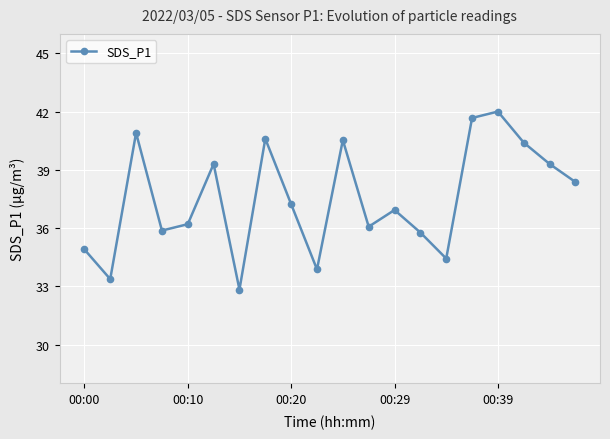

What is the value of the 17th point from the left?

42.0